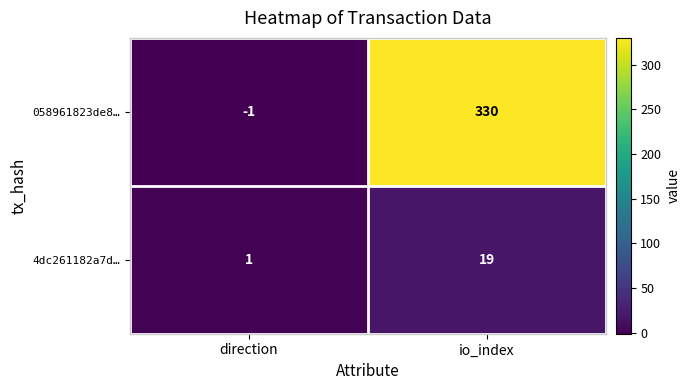

What is the sum of the 4dc261182a7d… values at io_index and direction?

20